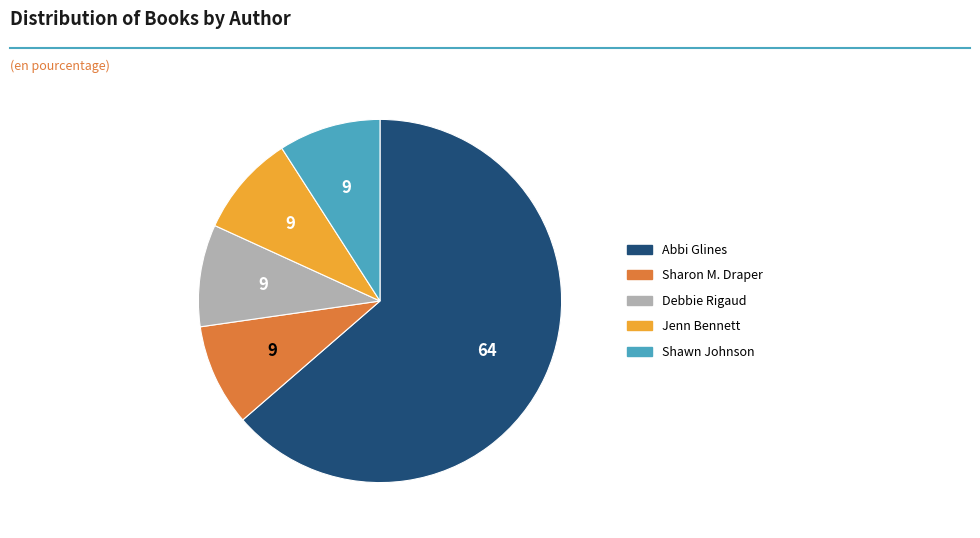

Is there a majority slice in this chart?

Yes